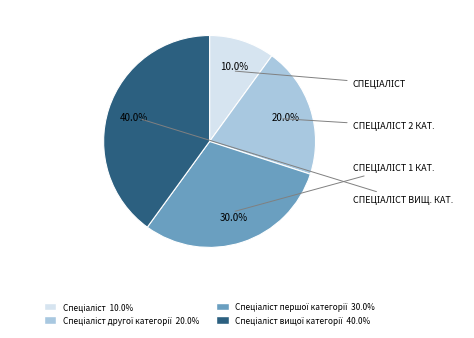

Is there a majority slice in this chart?

No